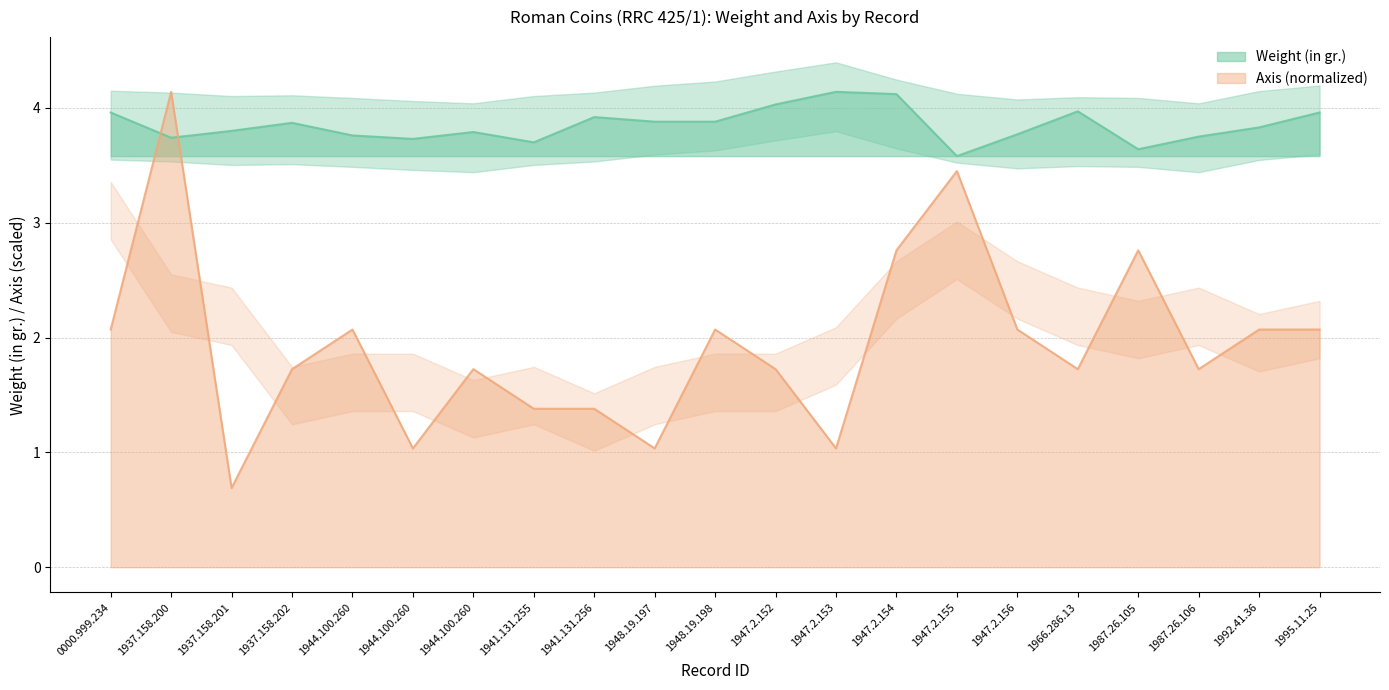

What is the average value of the Axis series?

1.9